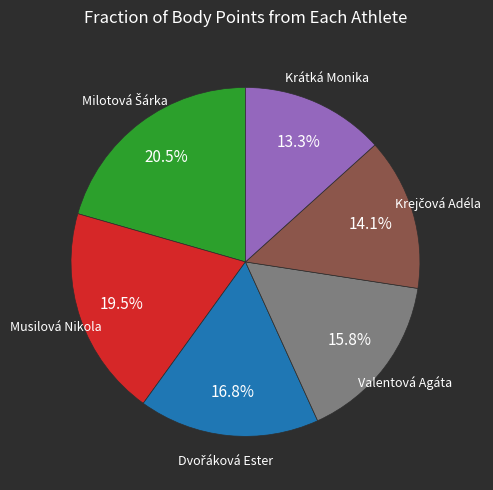

Is there any slice that represents more than half of the pie?

No